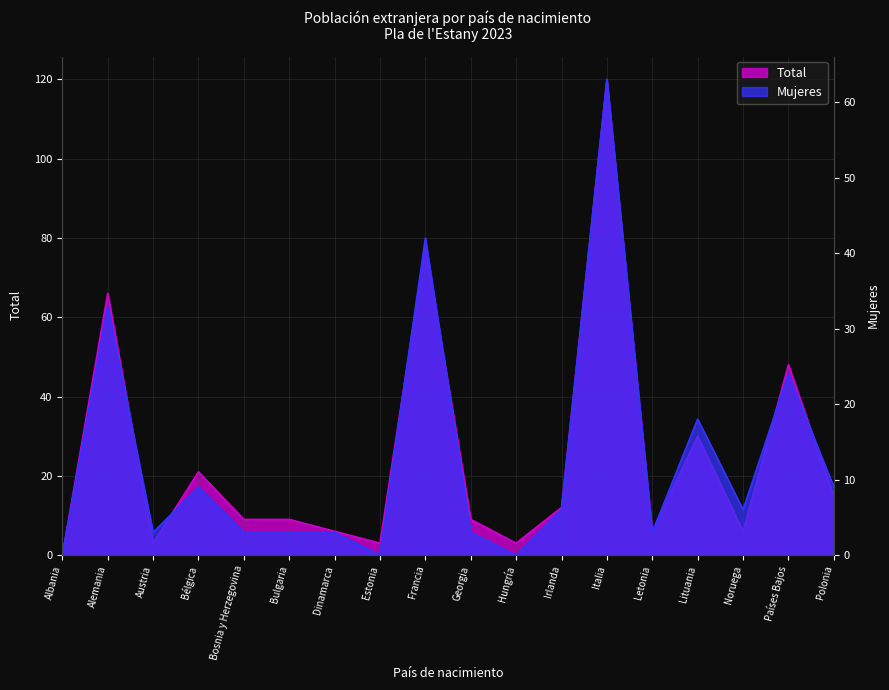

Rank the series by their average value, from lowest to highest.

Mujeres, Total